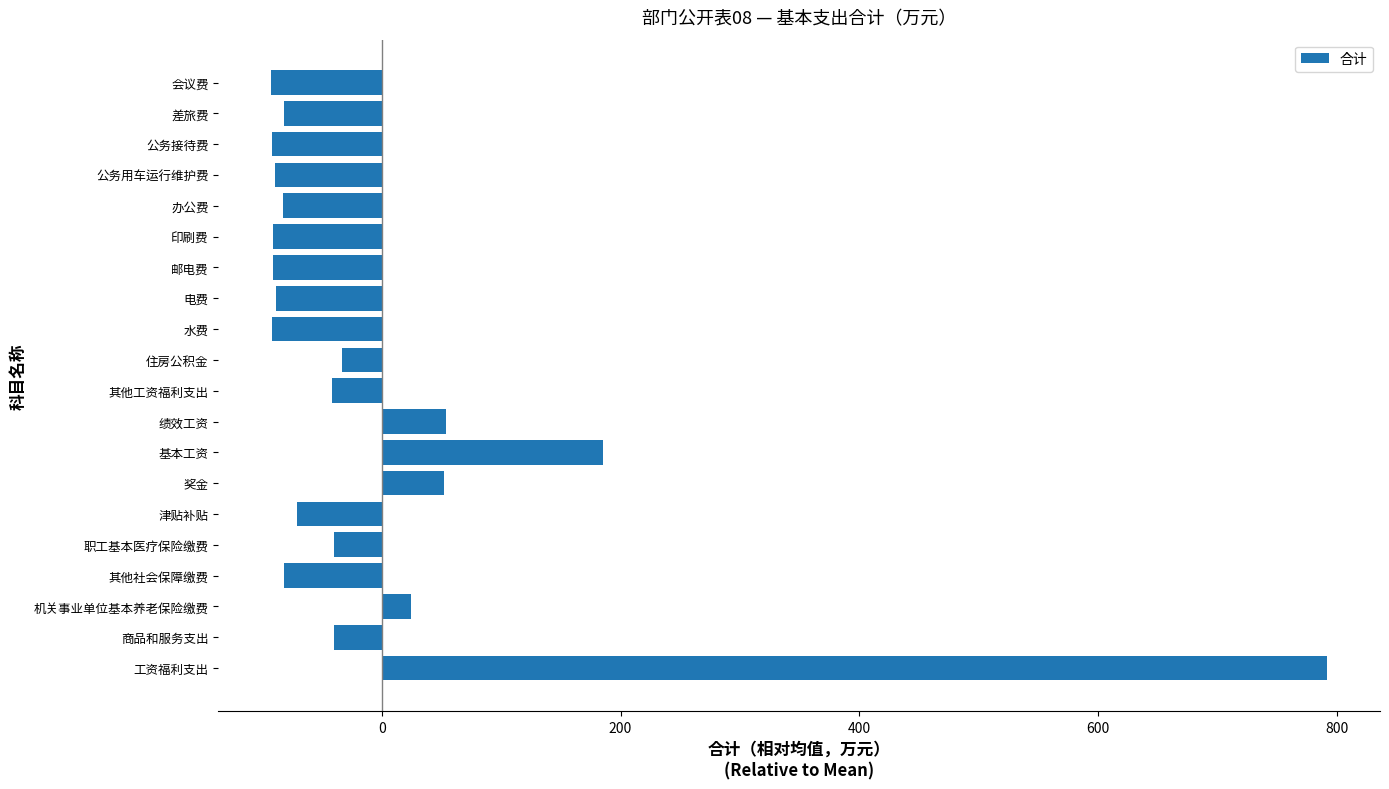

Read the value at 差旅费.

-81.8